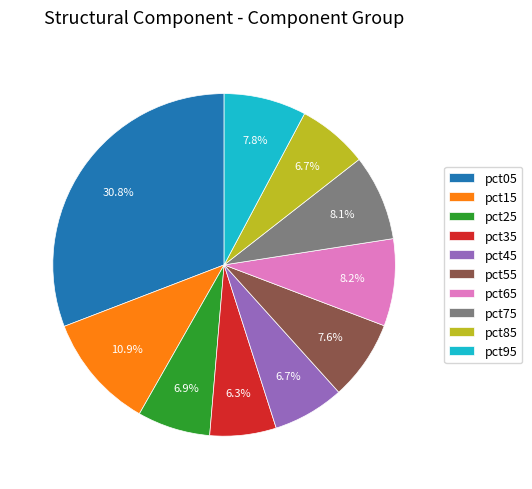

To the nearest percent, what is the average slice percentage?

10%